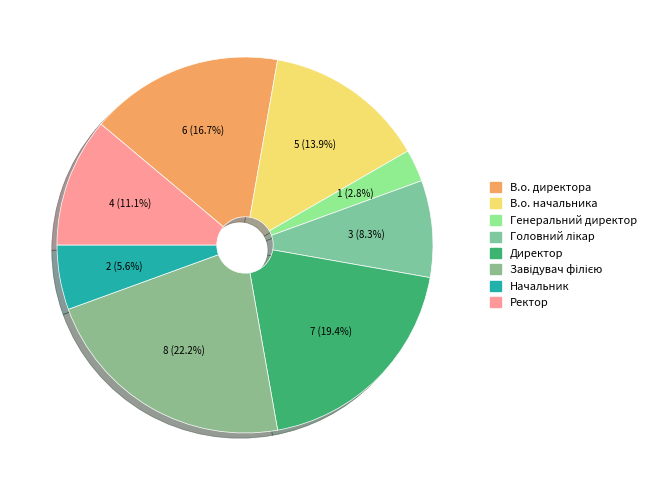

What is the largest slice in the pie chart?

Завідувач філією